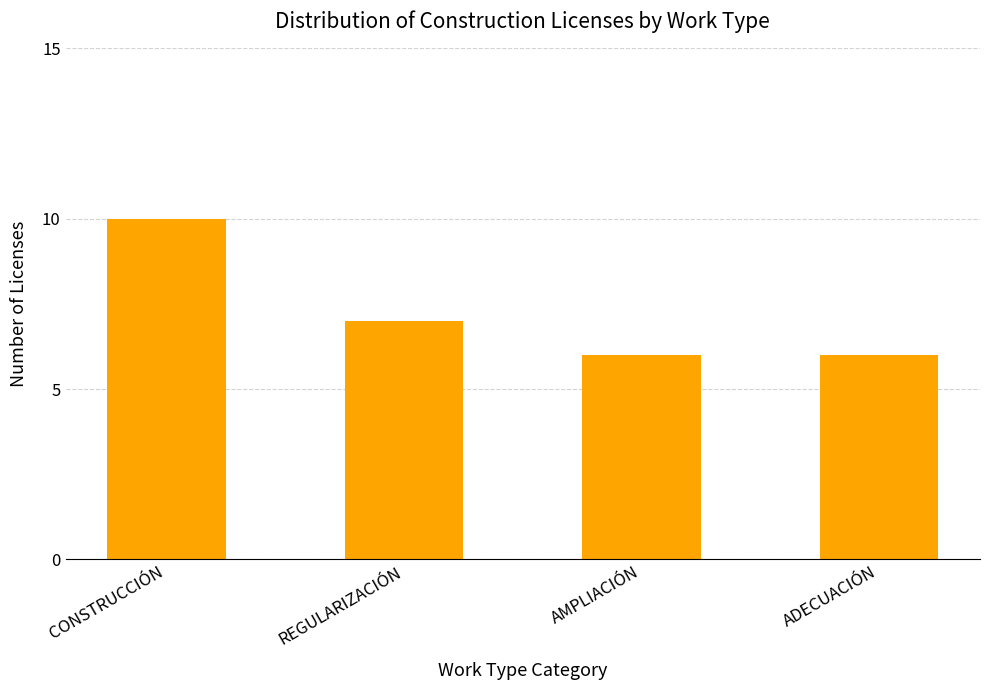

Is it true that the value at REGULARIZACIÓN is 7?

True